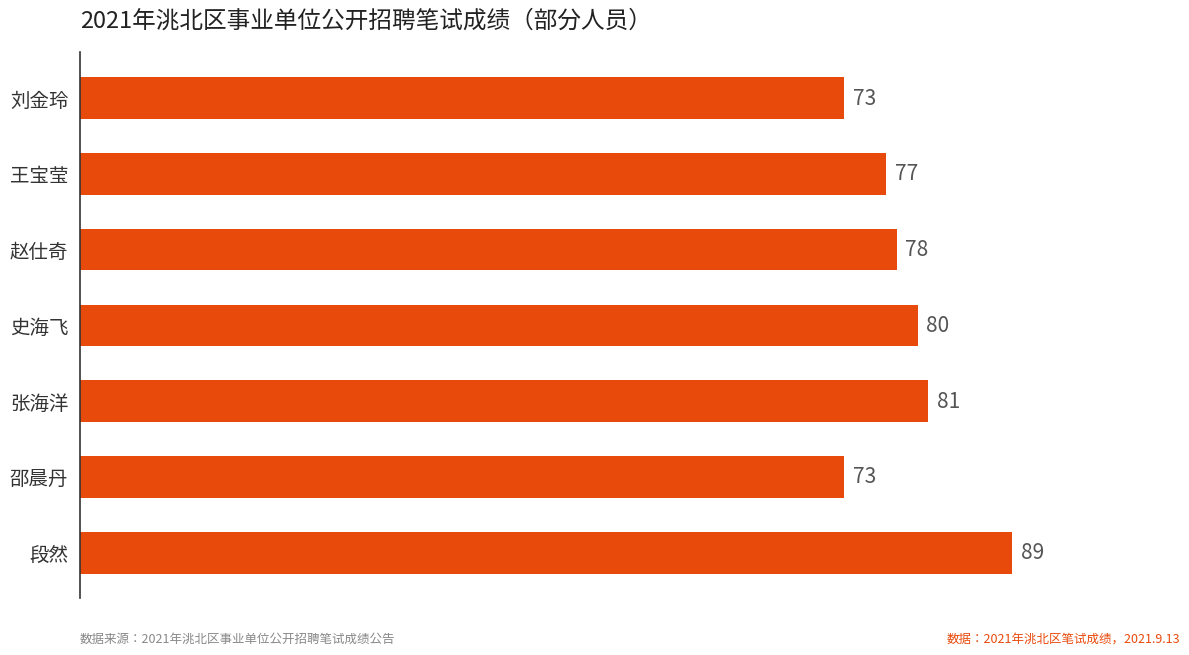

What is the change in value from 段然 to 邵晨丹?

-16